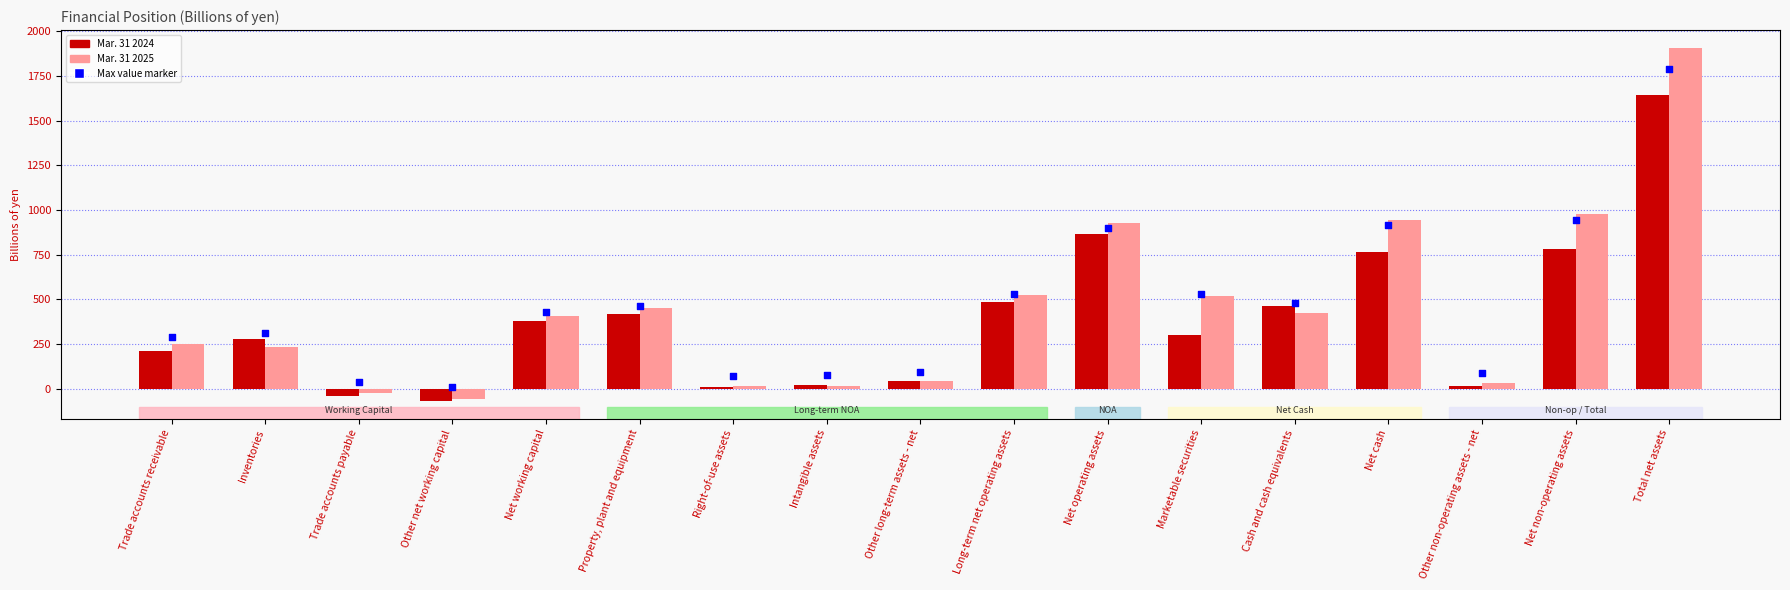

At which category is the sum across all series the highest?

Total net assets